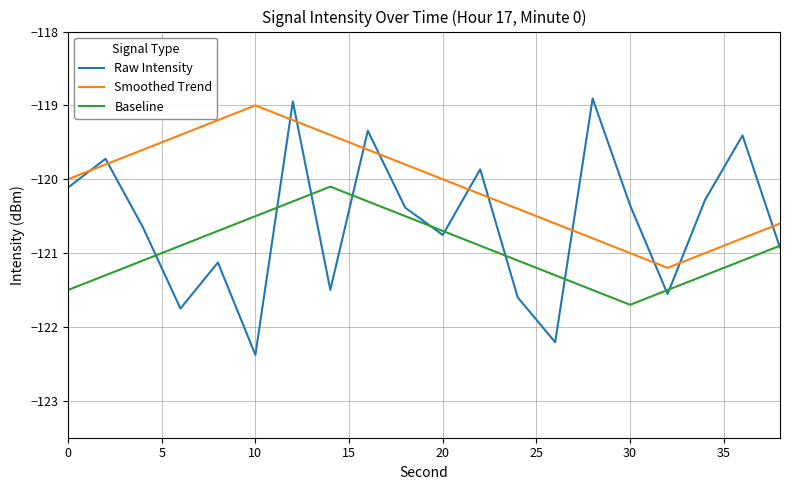

Which series has the largest range (max minus min)?

Raw Intensity